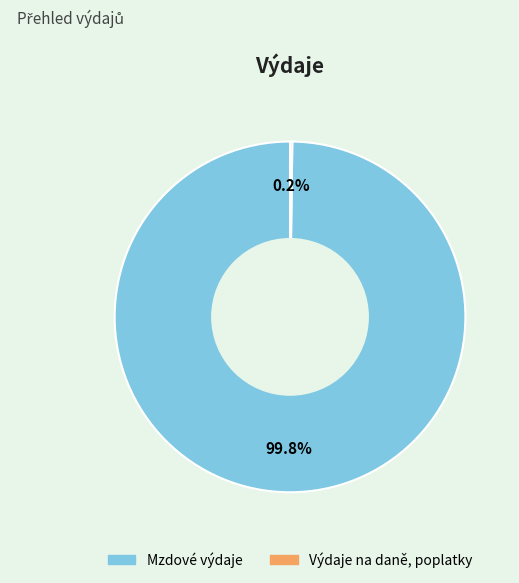

To the nearest percent, what portion does Mzdové výdaje represent?

100%